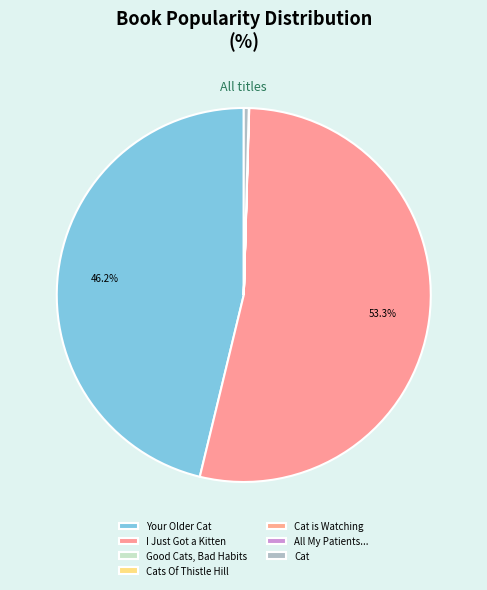

How many segments does this pie chart have?

7